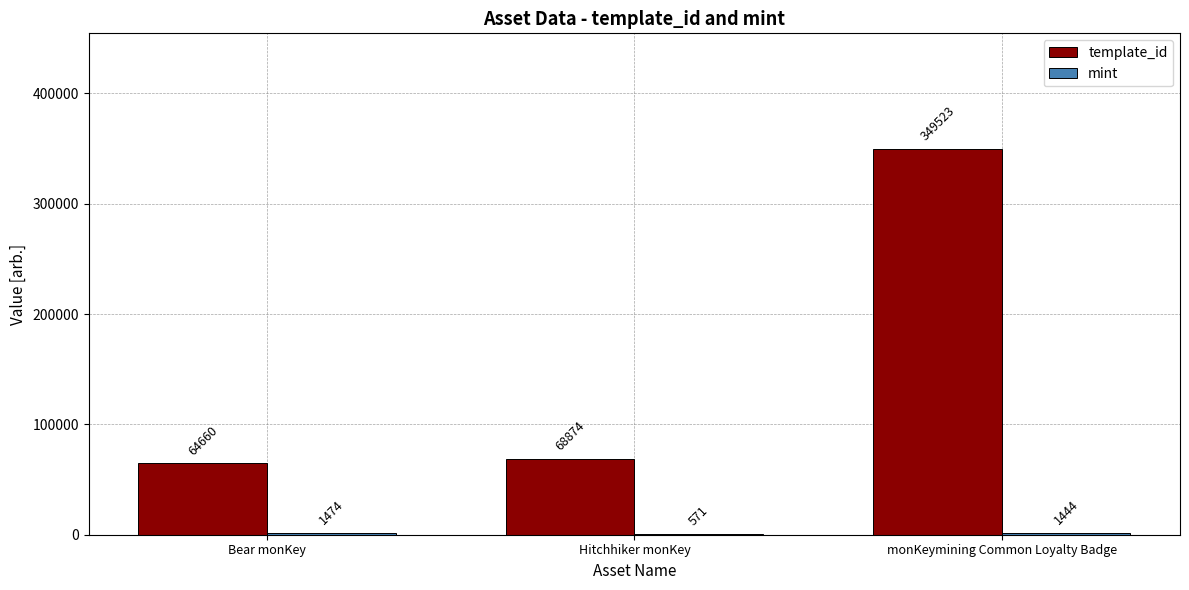

At which category is the sum across all series the highest?

monKeymining Common Loyalty Badge